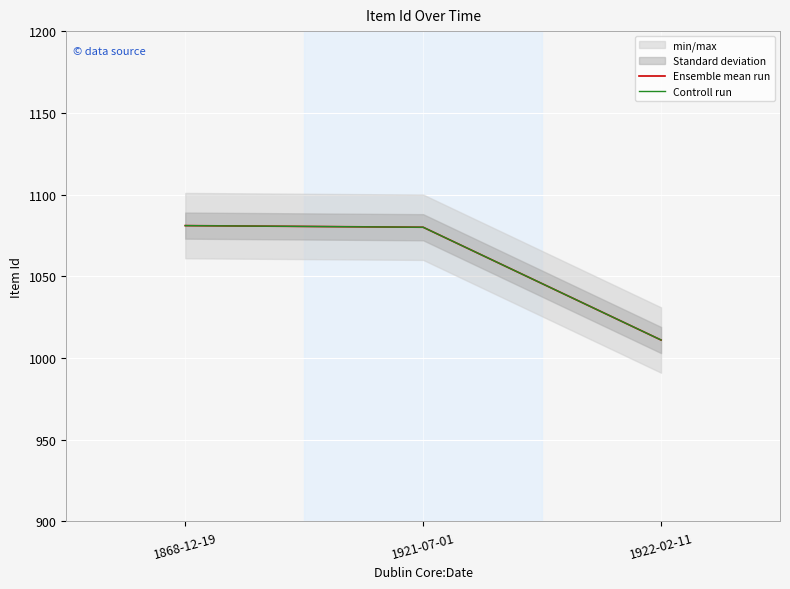

At which label does Controll run first exceed 1080?

1868-12-19